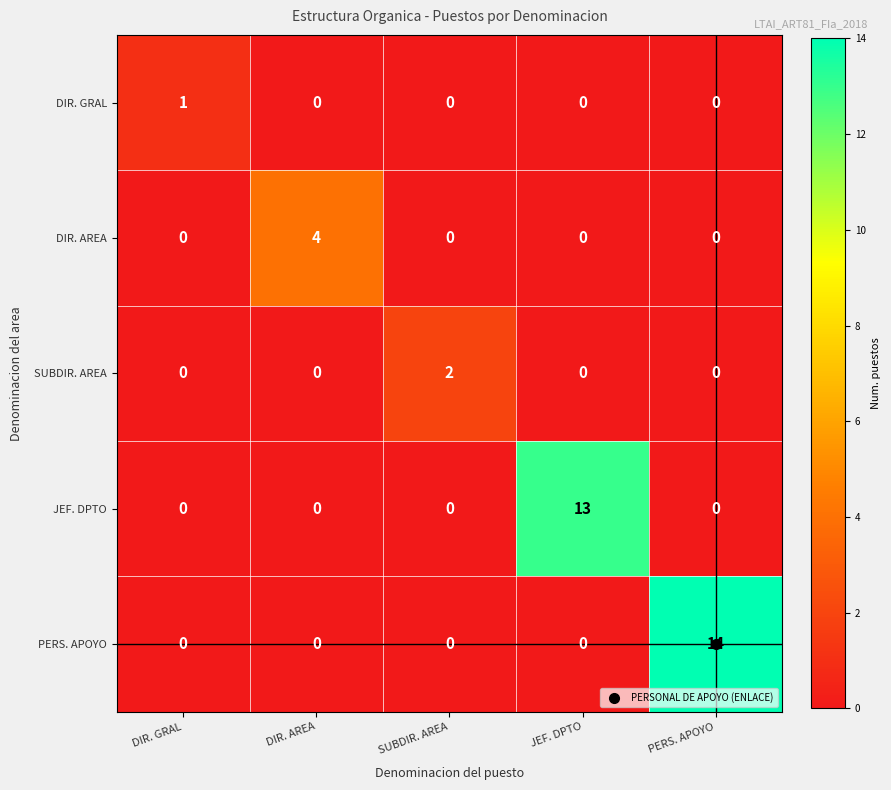

Which series has the widest spread of values?

PERS. APOYO